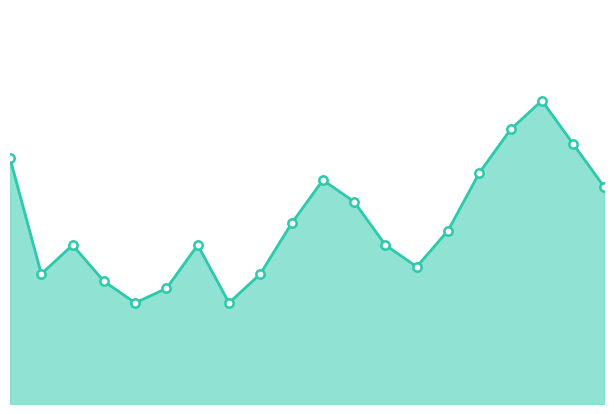

Does the chart display data point markers on the line(s)?

No